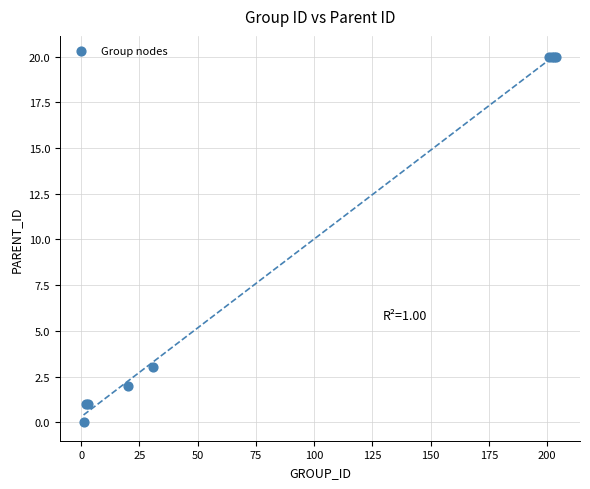

What Y value in the scatter plot is closest to 10?

3